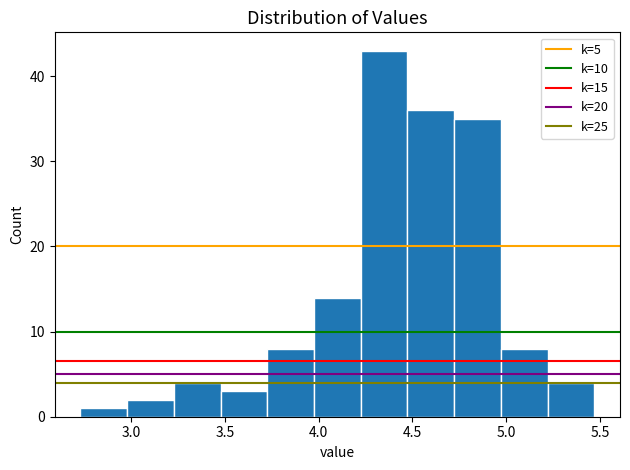

Reading left to right, list every bar in this chart as the range it spans on the x-axis followed by its height. Neither the bar edges nor the heights are printed on the chart, so give them approximately, as read against the axes.

2.75 to 3.00: 1
3.00 to 3.25: 2
3.25 to 3.50: 4
3.50 to 3.75: 3
3.75 to 4.00: 8
4.00 to 4.20: 14
4.20 to 4.45: 43
4.45 to 4.70: 36
4.70 to 4.95: 35
4.95 to 5.20: 8
5.20 to 5.45: 4